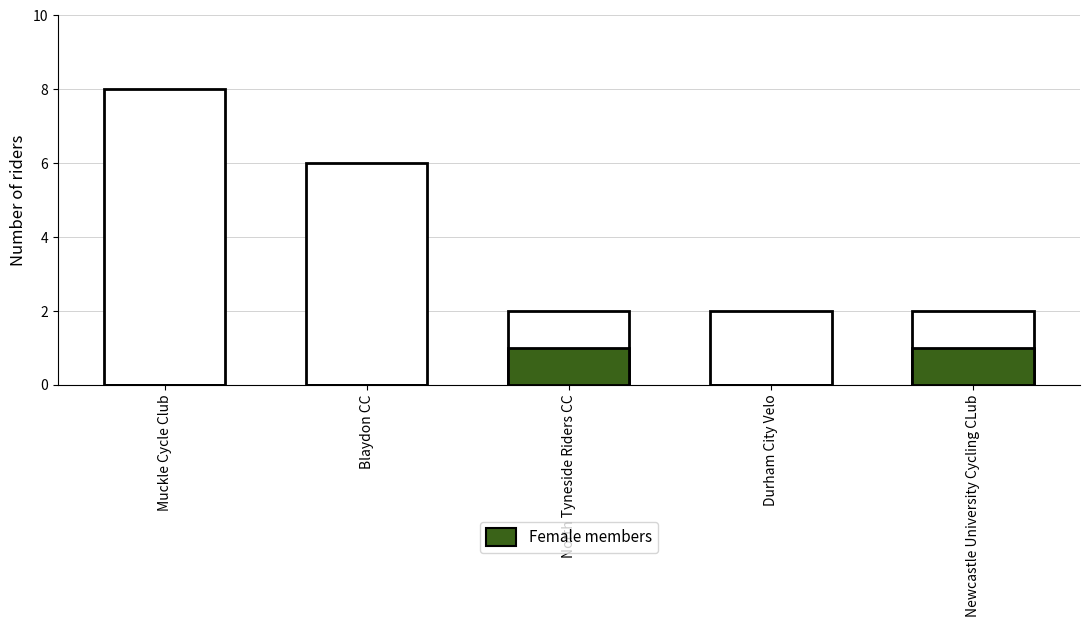

Which series has the largest range (max minus min)?

Total riders